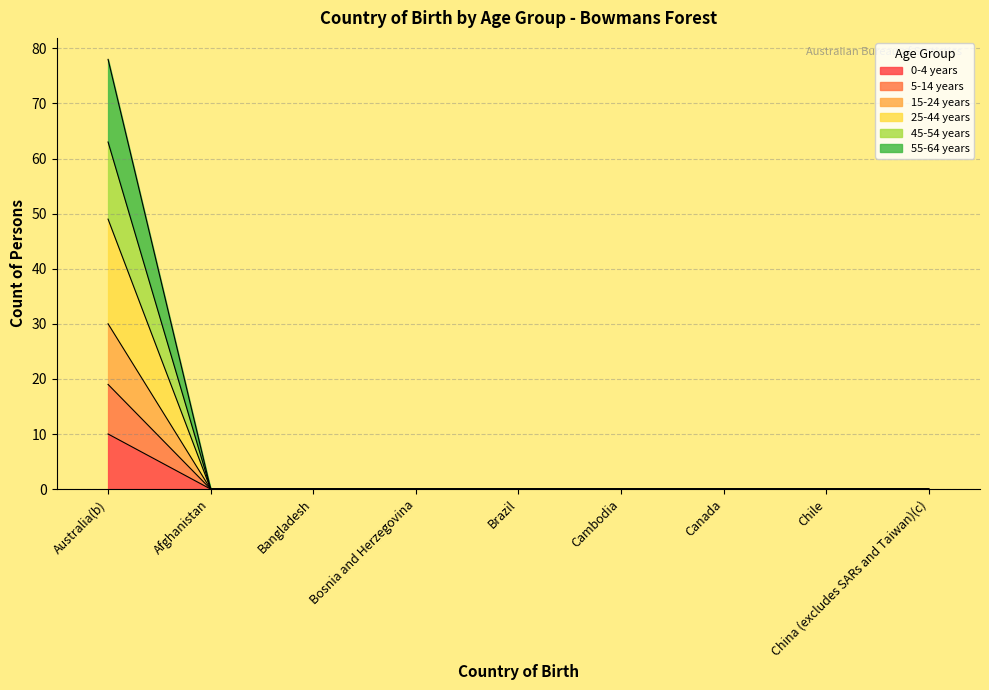

What is the greatest value displayed?

78